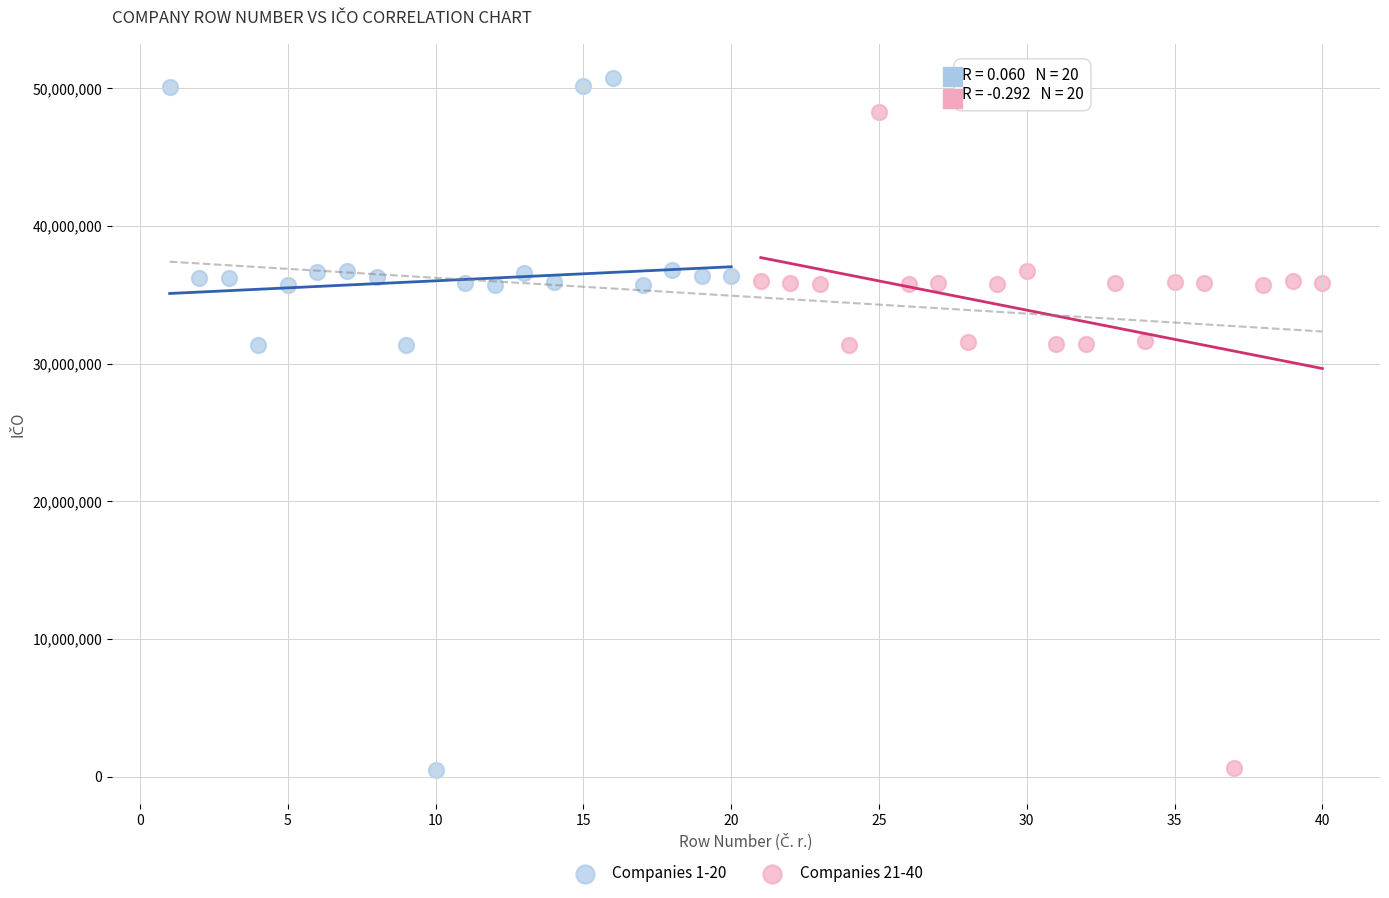

What are all the series names shown in the legend?

Companies 1-20, Companies 21-40